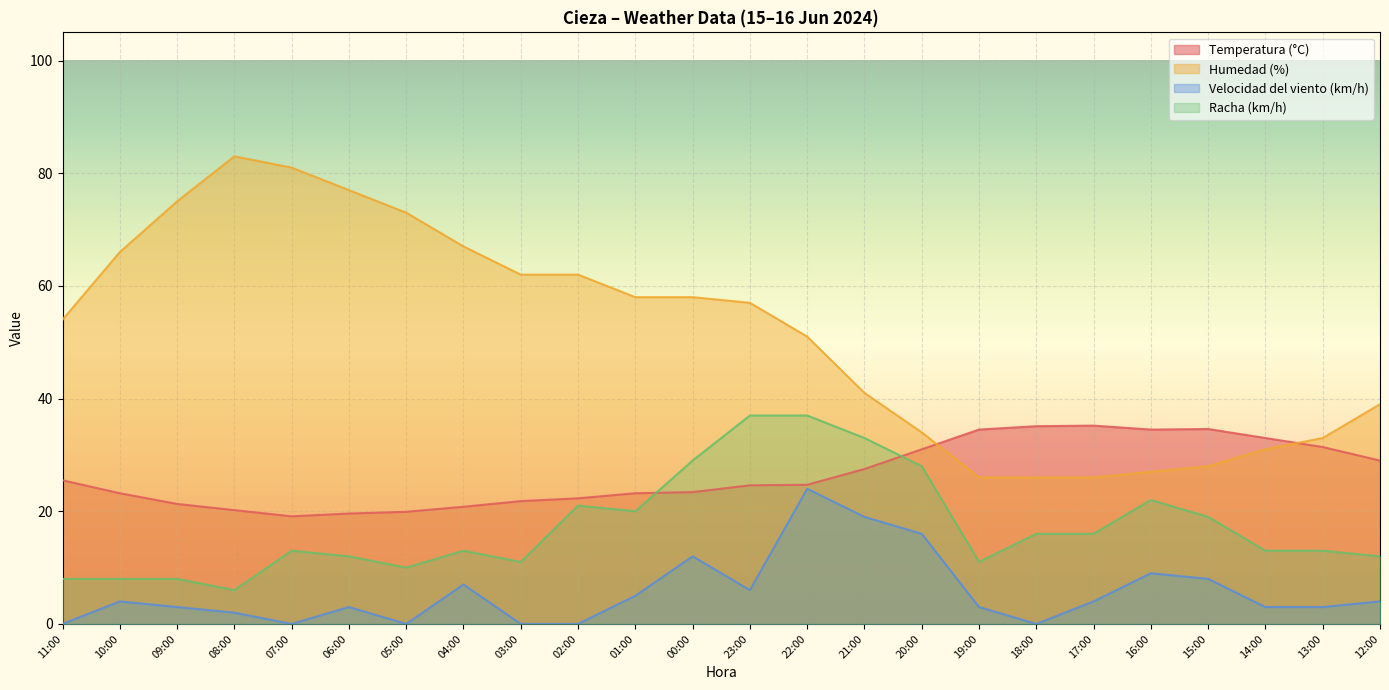

What are all the series names shown in the legend?

Temperatura (°C), Humedad (%), Velocidad del viento (km/h), Racha (km/h)